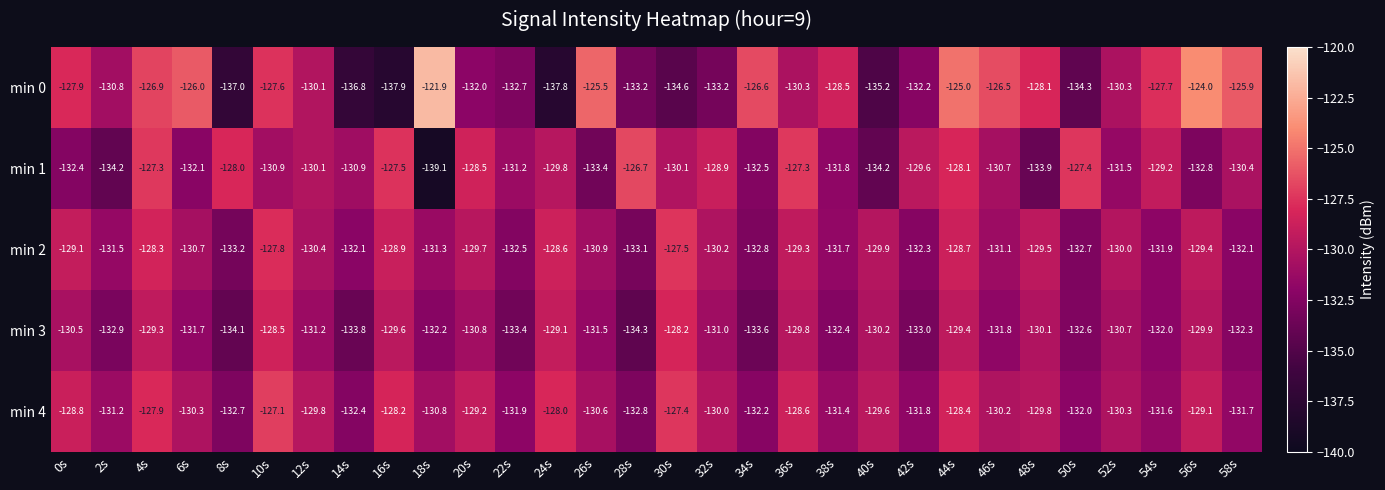

True or false: min 2 has a value of -127.8 at 10s.

True